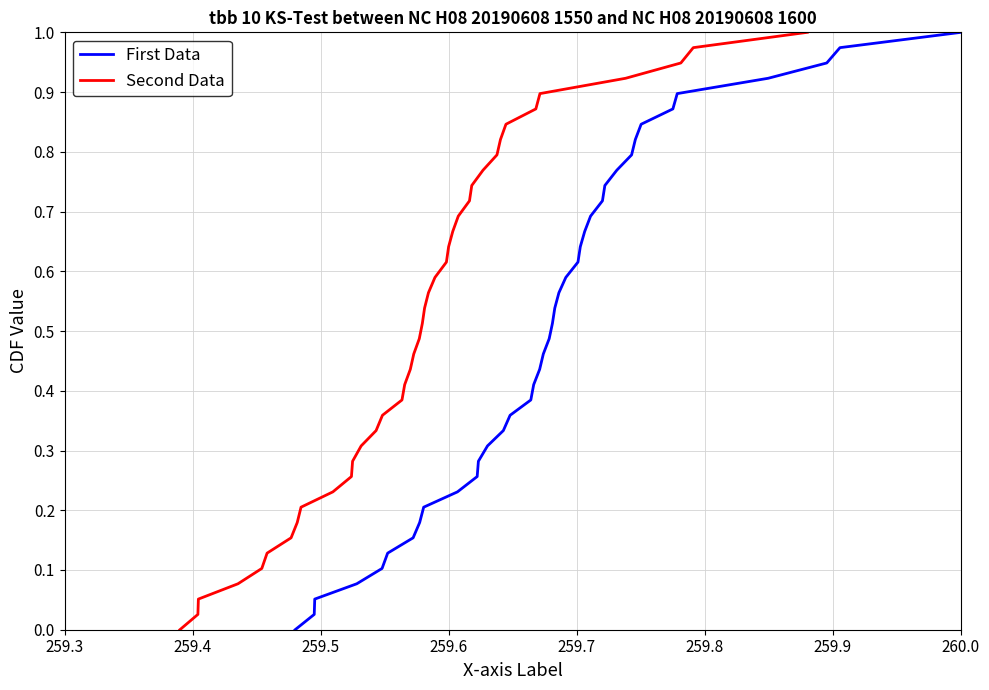

How many lines are shown in the chart?

2